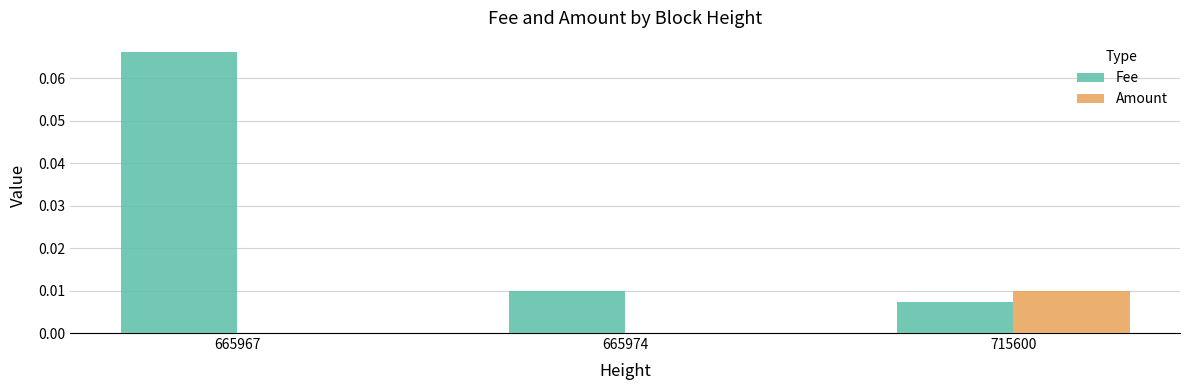

How many distinct data groups are displayed?

2